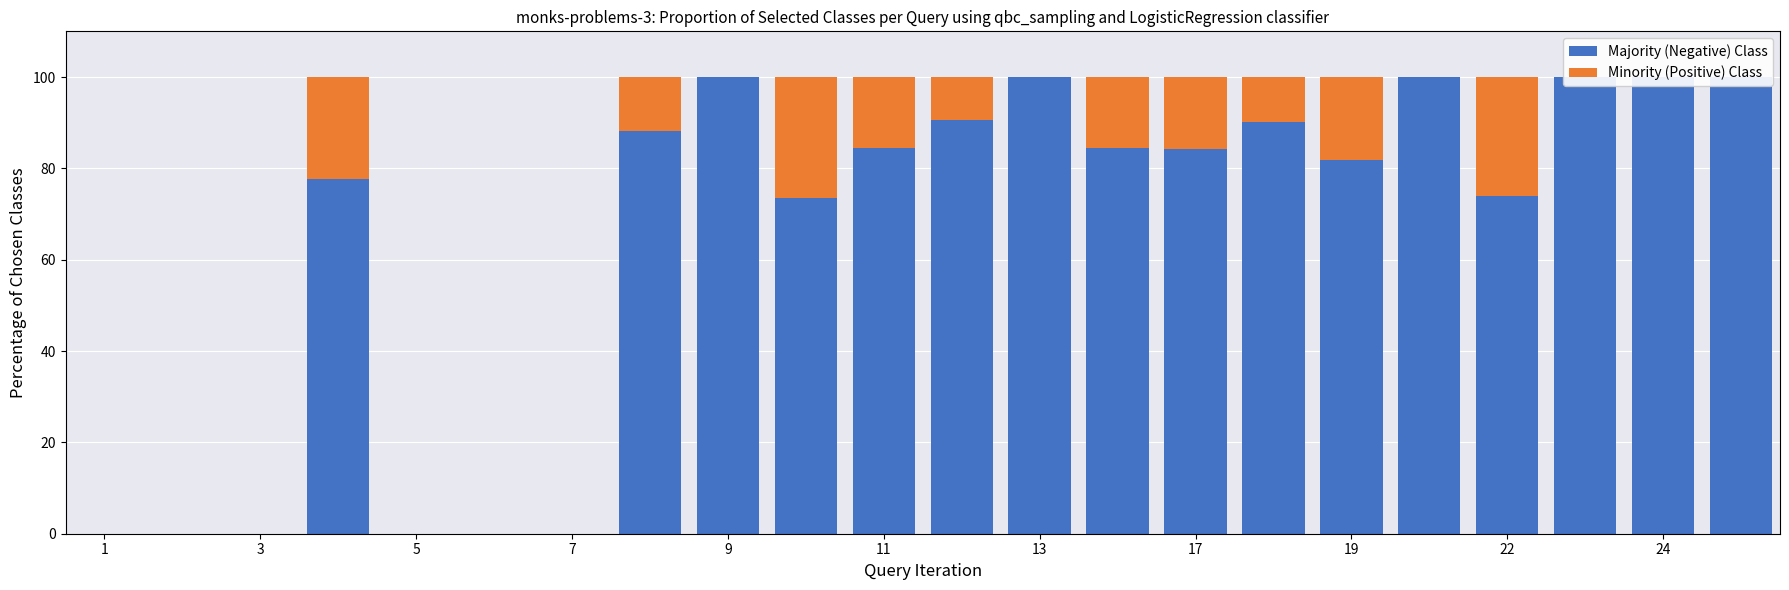

List the series in order of their peak value, lowest first.

Minority (Positive) Class, Majority (Negative) Class